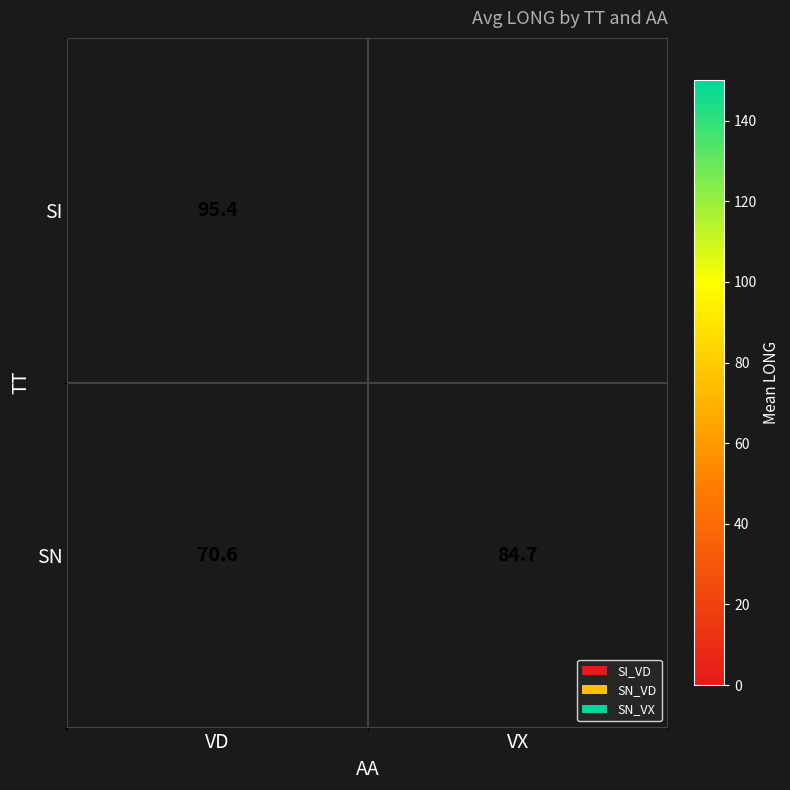

How many data points does each series have?

2